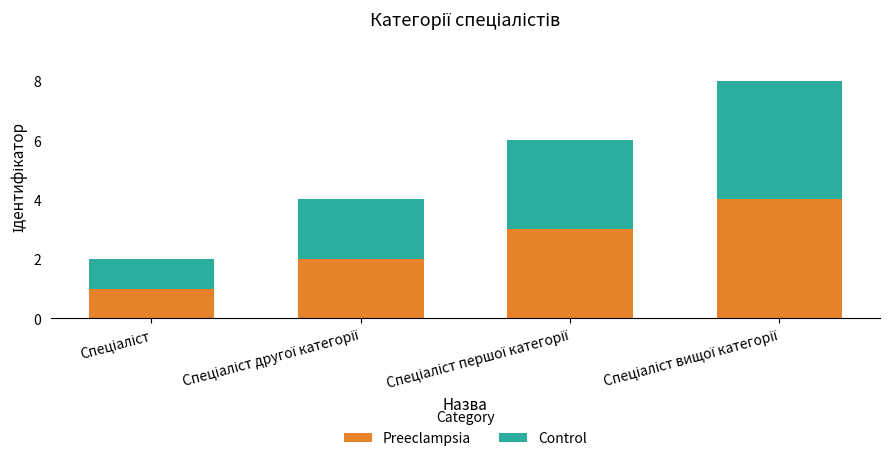

What is the maximum value for Preeclampsia?

4